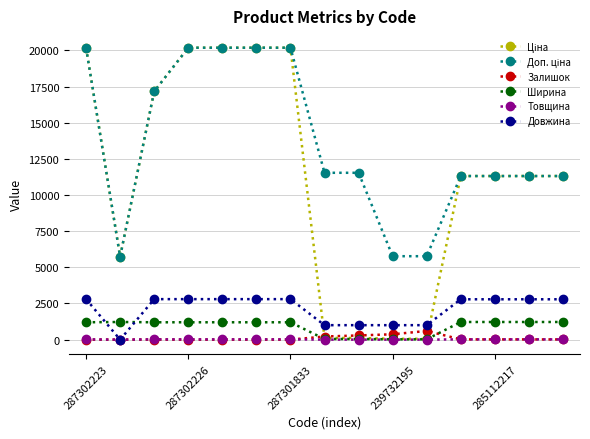

What is the value of the Довжина point at the 12th from the left?

2790.0